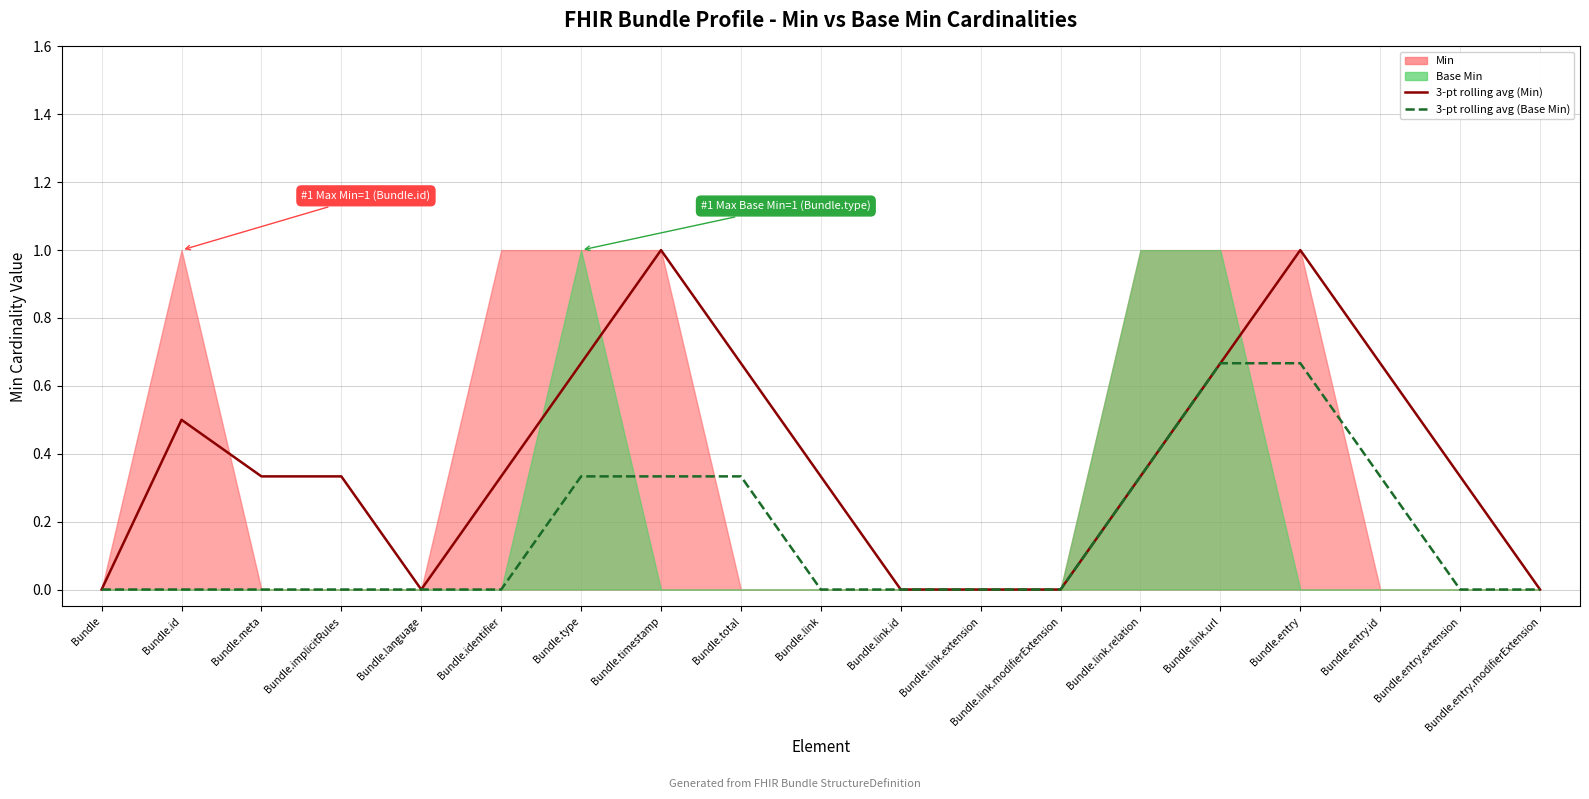

How many positive values does the 3-pt rolling avg (Min) series have?

13